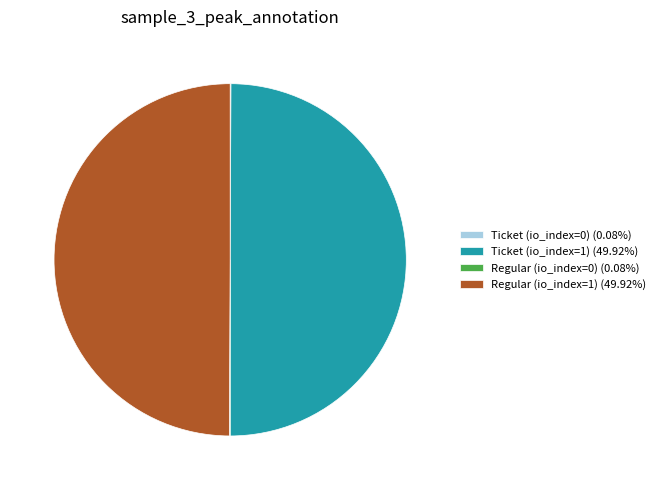

Approximately how many times larger is the value at Regular (io_index=1) (49.92%) compared to Ticket (io_index=1) (49.92%)?

1.0